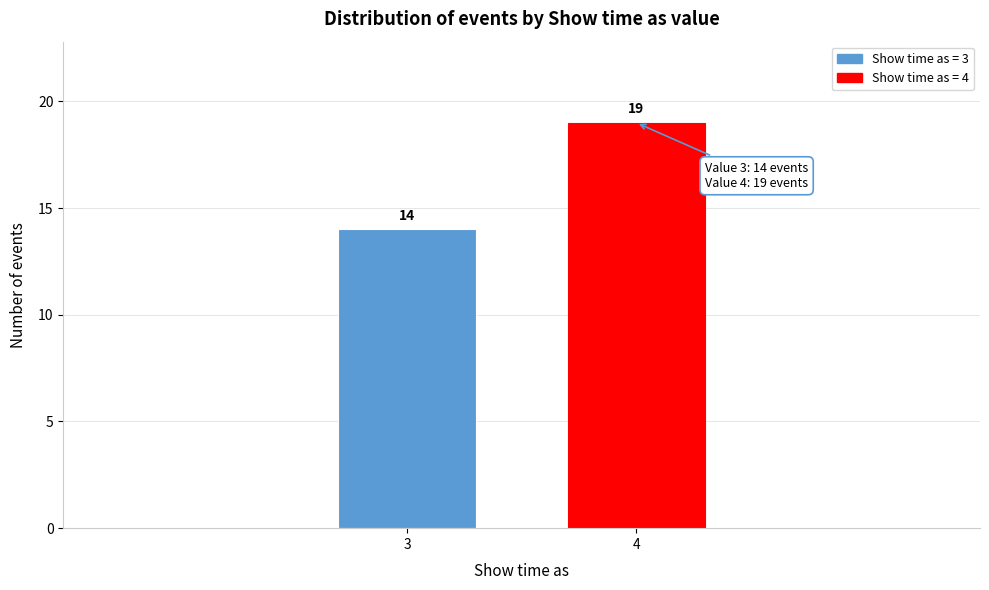

Reading left to right, extract all data points from this chart.

14	19